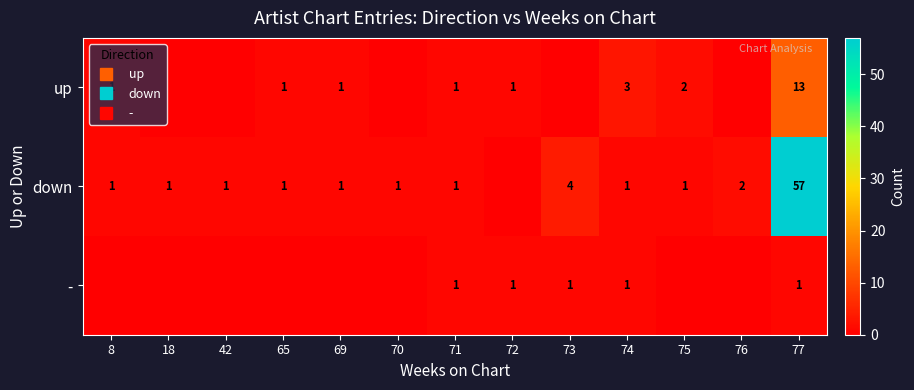

The up series shows 6 at 70. True or false?

False